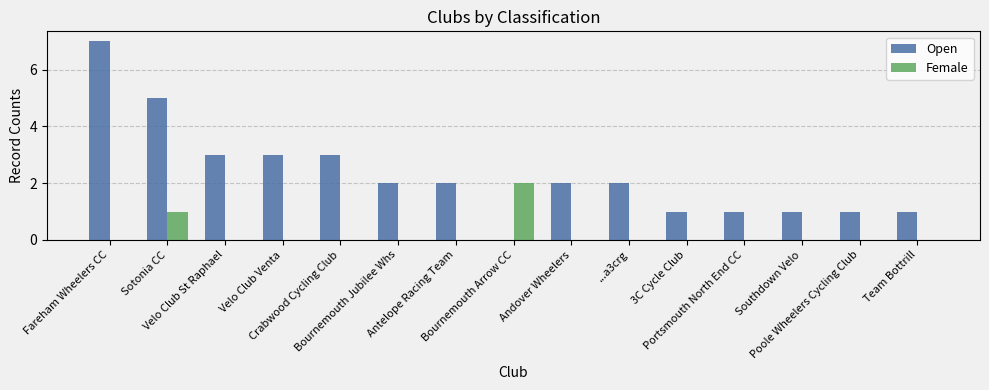

What value does the Female series have at Sotonia CC?

1